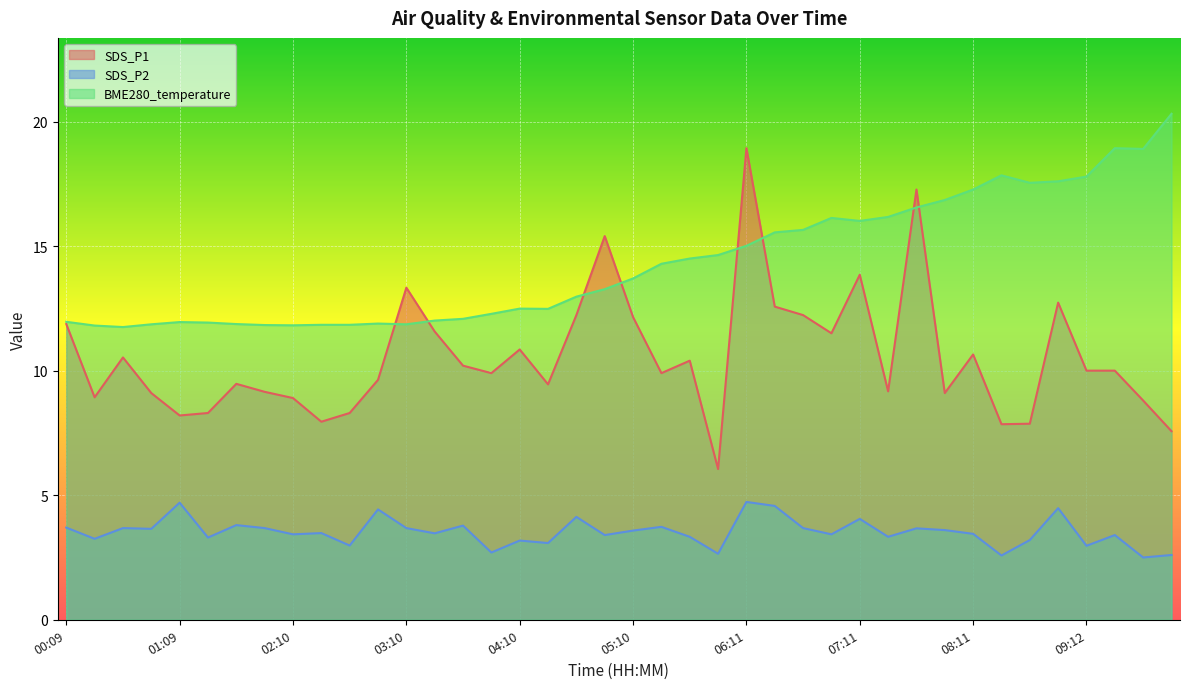

What is the value of the SDS_P1 point at the 30th from the left?

9.2